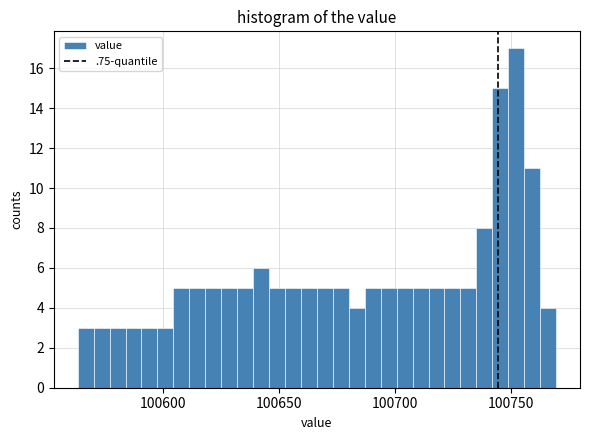

Around what value on the x-axis is the tallest bar? Give the approximate position of its centre, as read against the axis.

100750